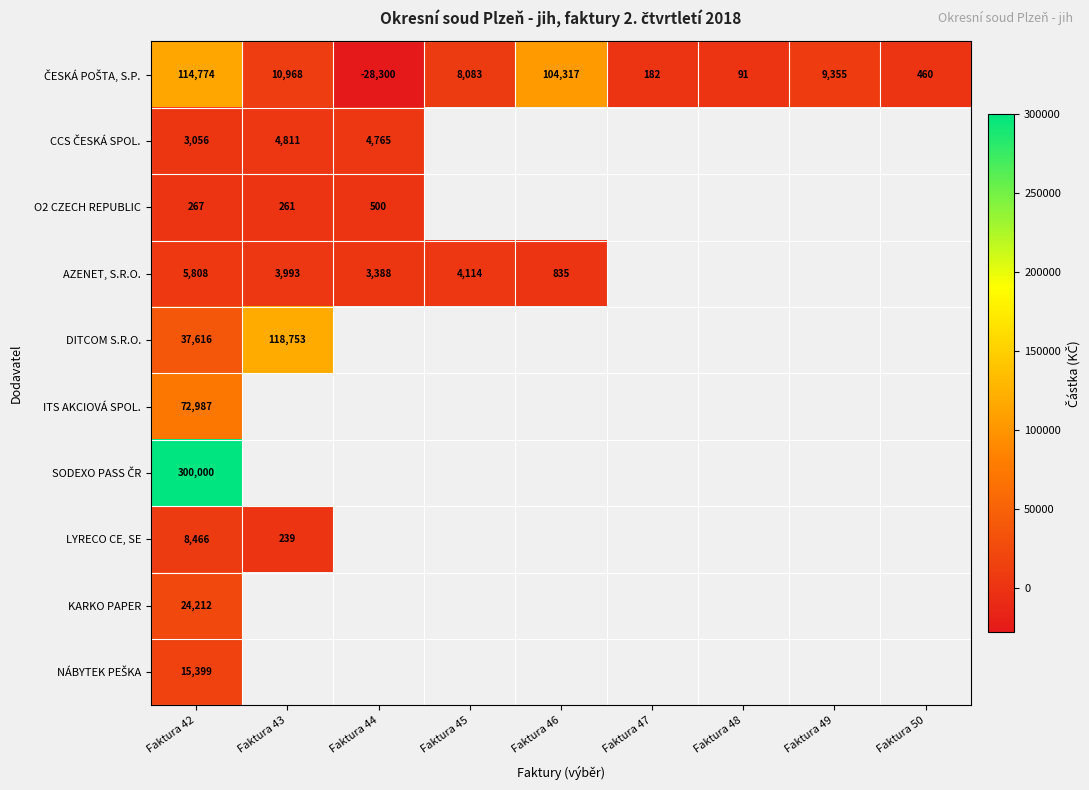

How many categories are shown in the chart?

9